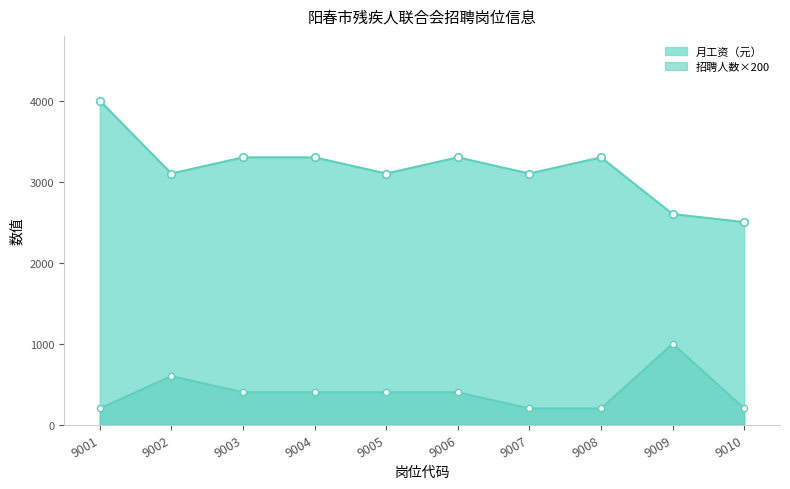

At which category is the sum across all series the highest?

9001